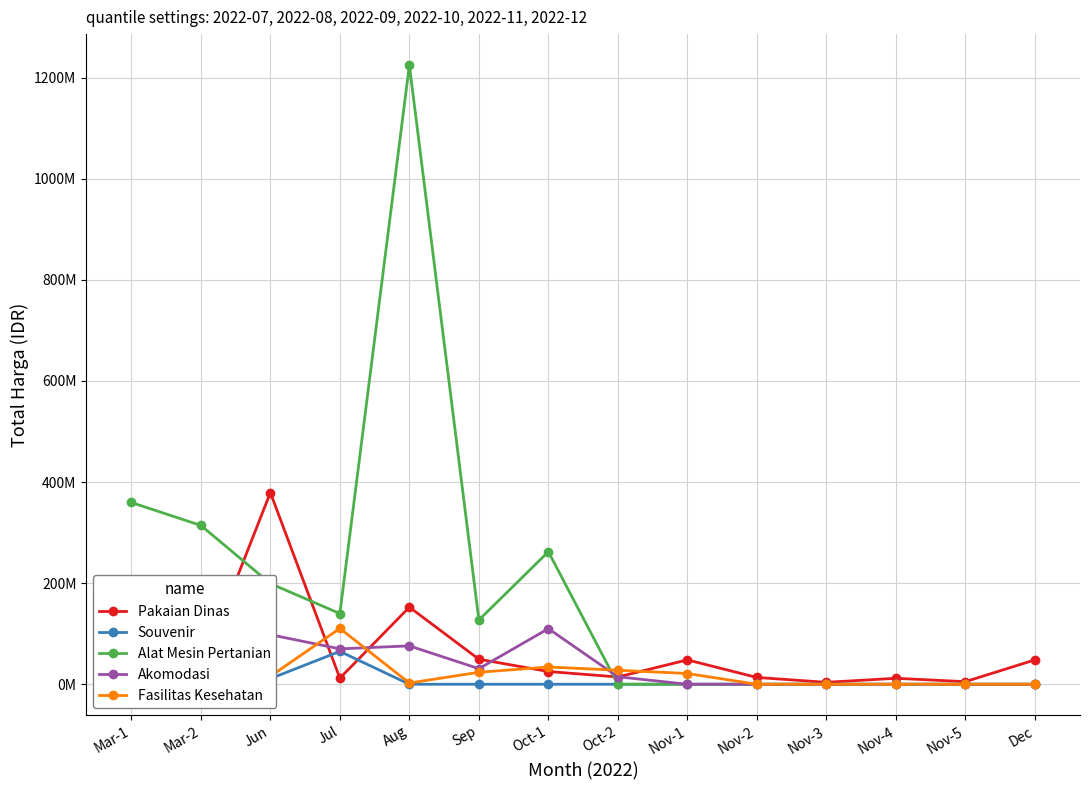

At which category is the sum across all series the highest?

Aug